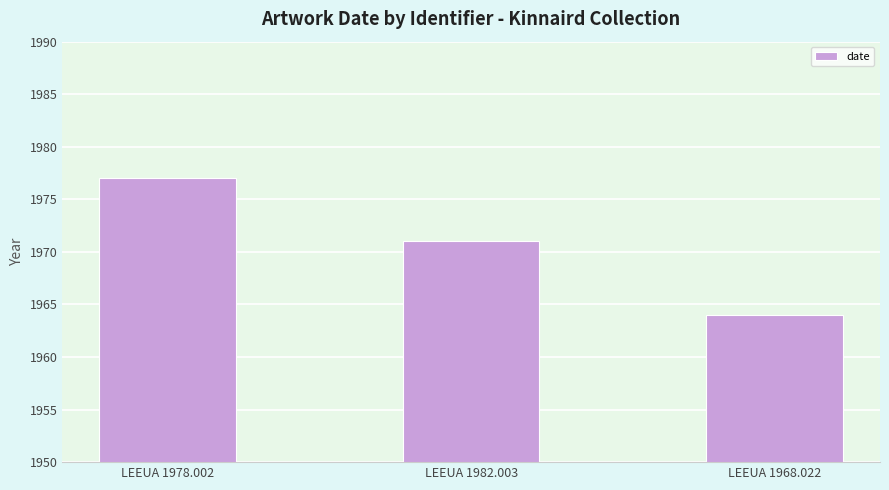

Does the chart contain any negative values?

No